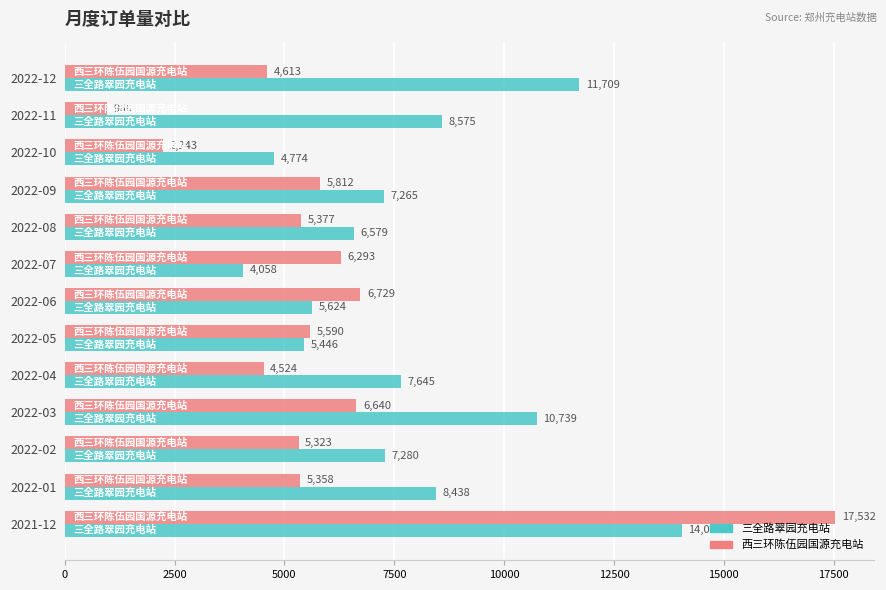

How many data points in 三全路翠园充电站 are less than 7280?

6